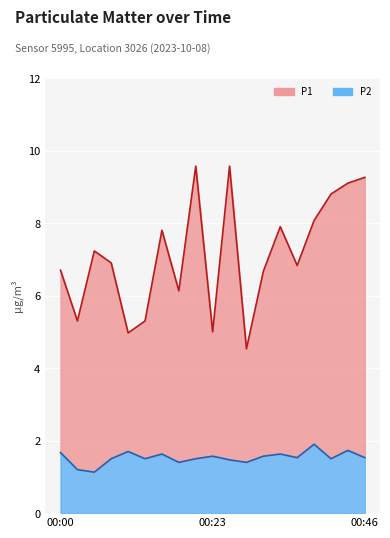

Between 00:33 and 00:13, which is larger?

00:33